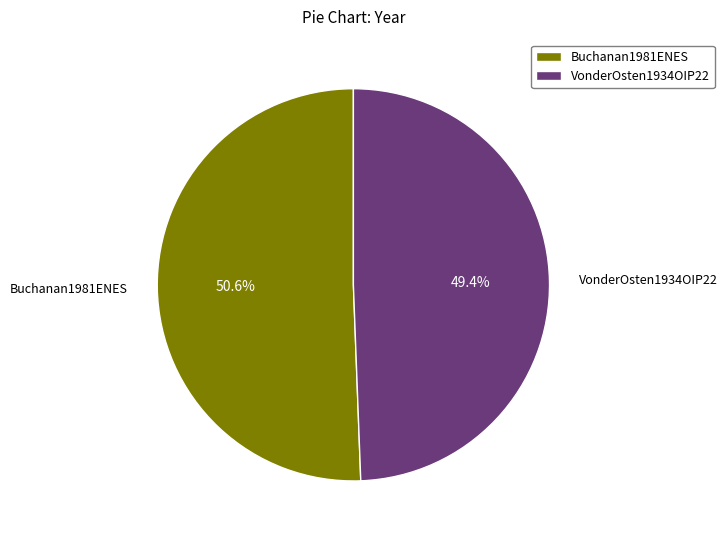

To the nearest percent, what is the difference between the VonderOsten1934OIP22 and Buchanan1981ENES slice percentages?

1%